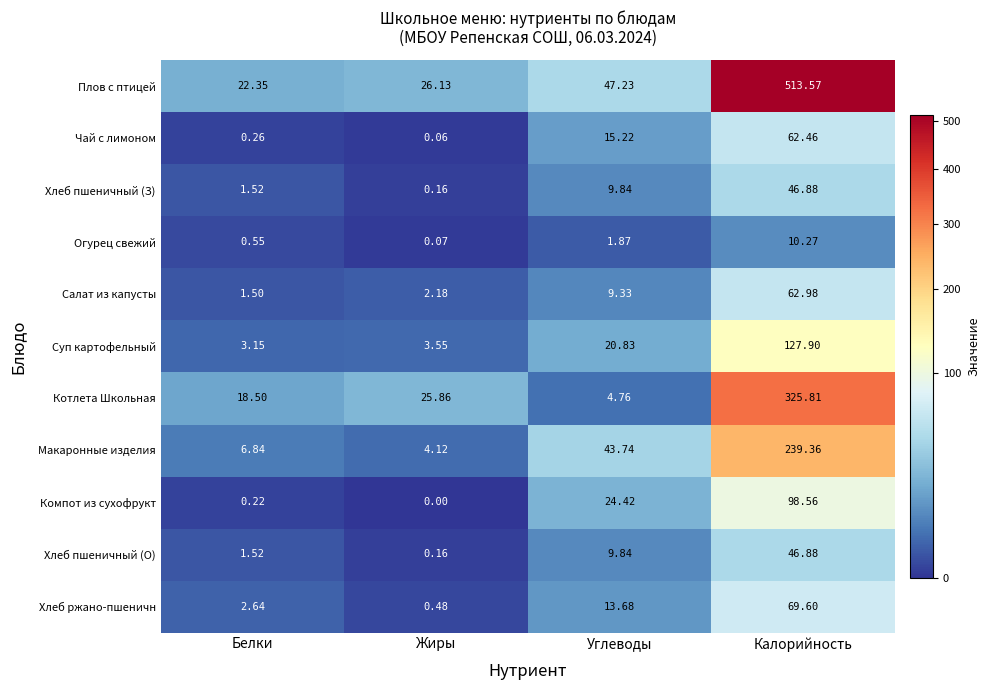

At which label does Чай с лимоном first exceed 15?

Углеводы